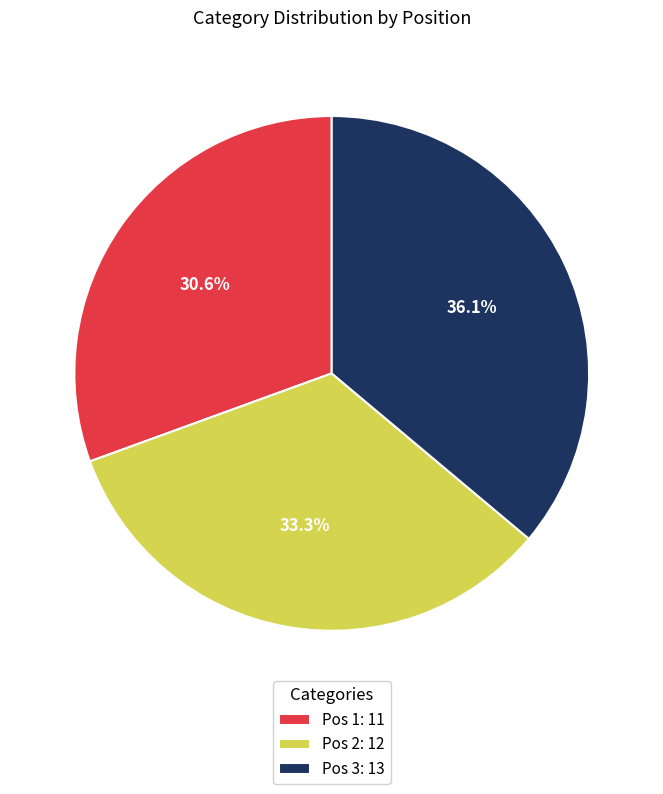

Combined, do Pos 1: 11 and Pos 3: 13 account for over 50%?

Yes